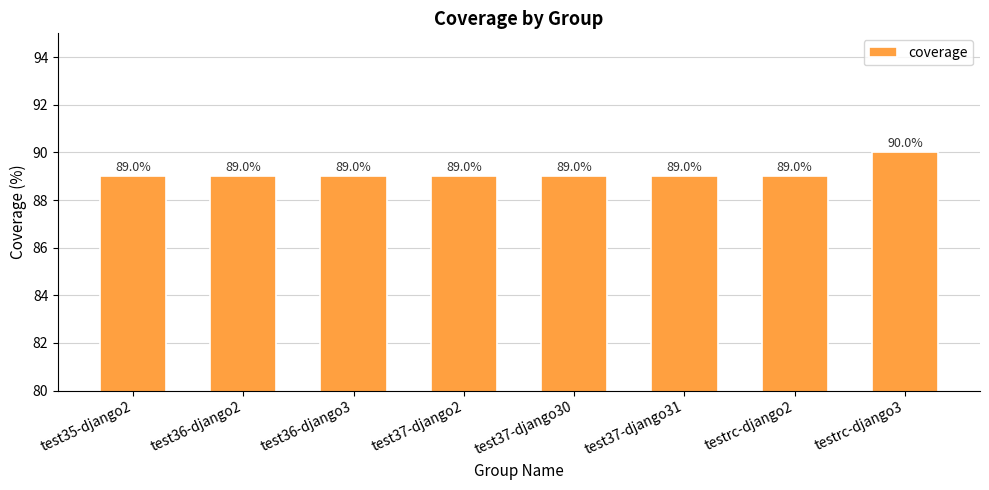

Read the value at test36-django2.

89